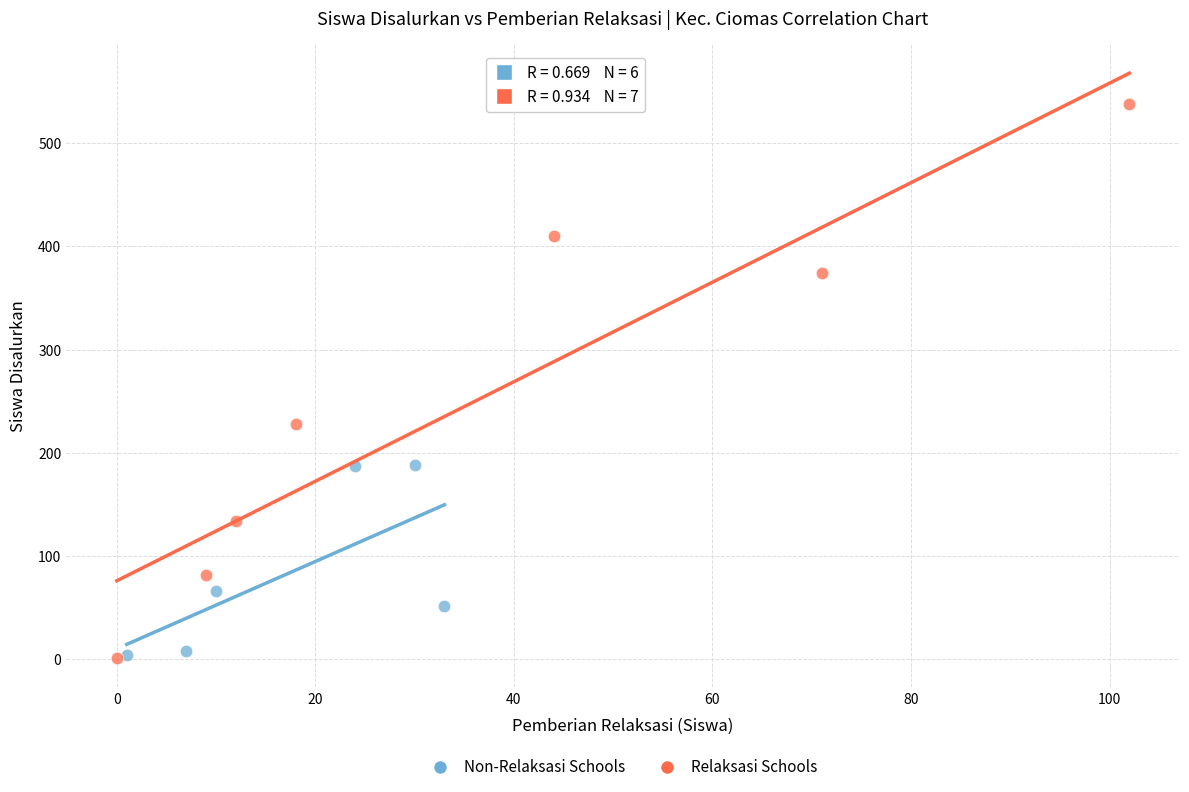

Which series reaches the maximum Y coordinate?

Relaksasi Schools